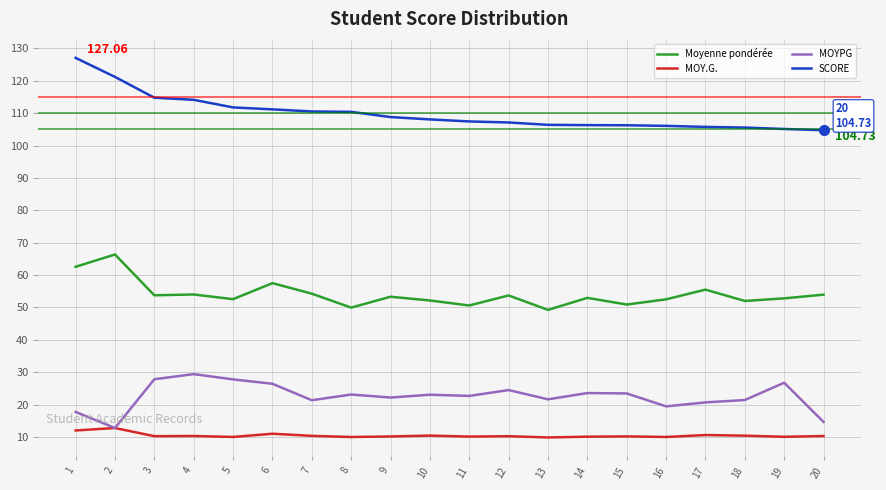

True or false: Moyenne pondérée and MOY.G. intersect in this chart.

False